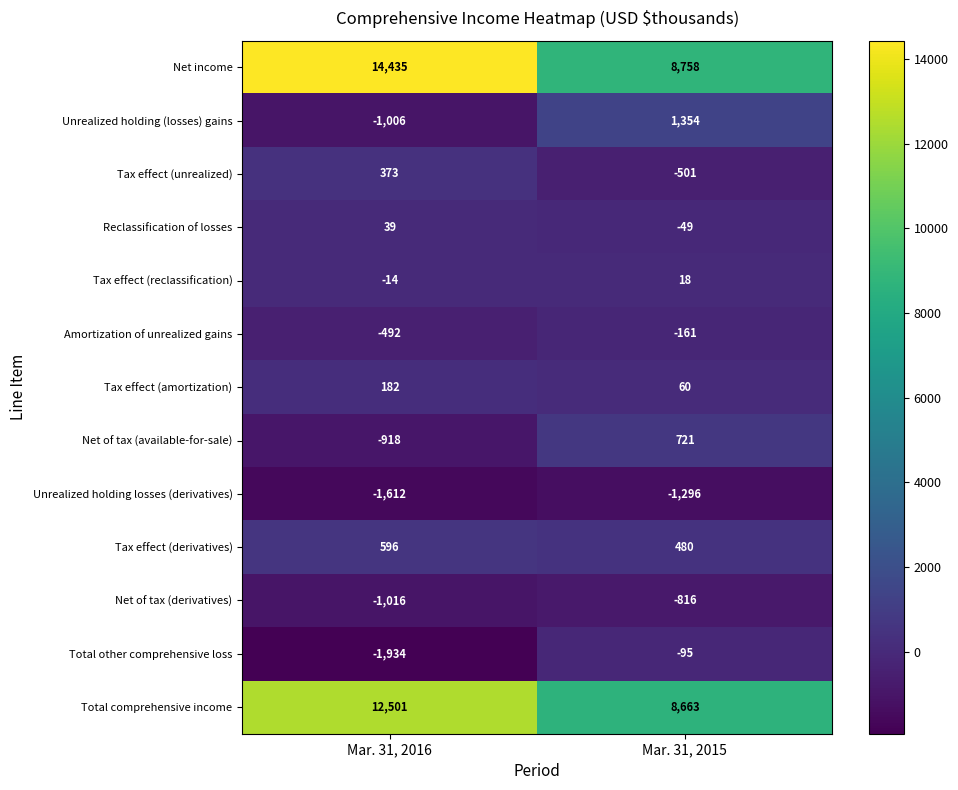

What is the maximum value shown in the chart?

14435